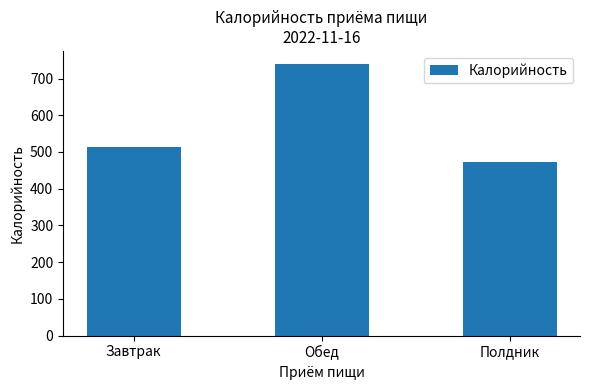

True or false: the data shows 725.6 at Завтрак.

False